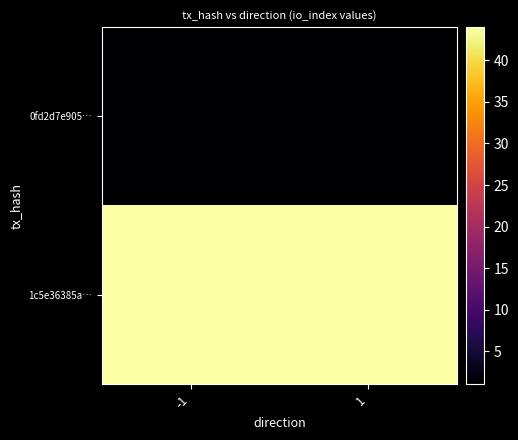

Which series has the widest spread of values?

0fd2d7e905…